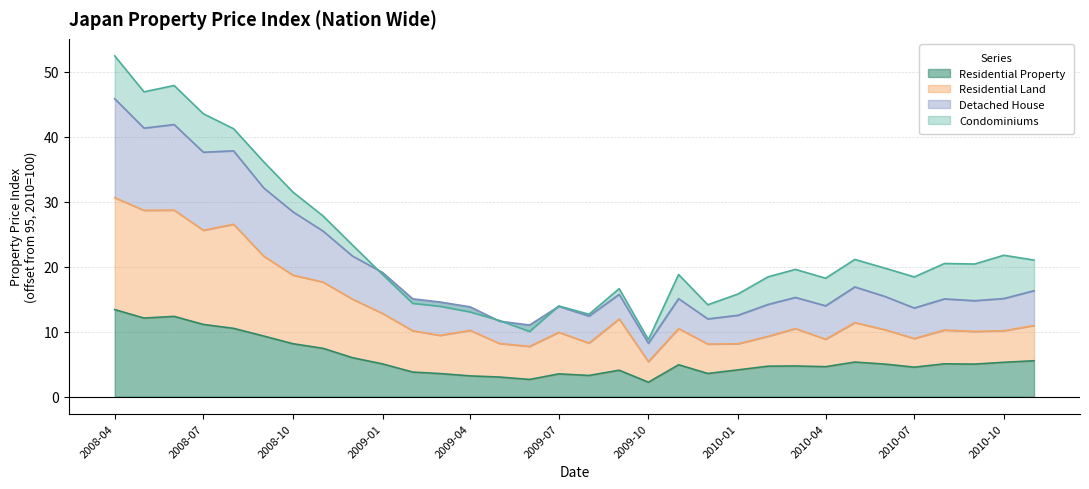

The value of Residential Property at 2009-01 is 5.0. True or false?

True